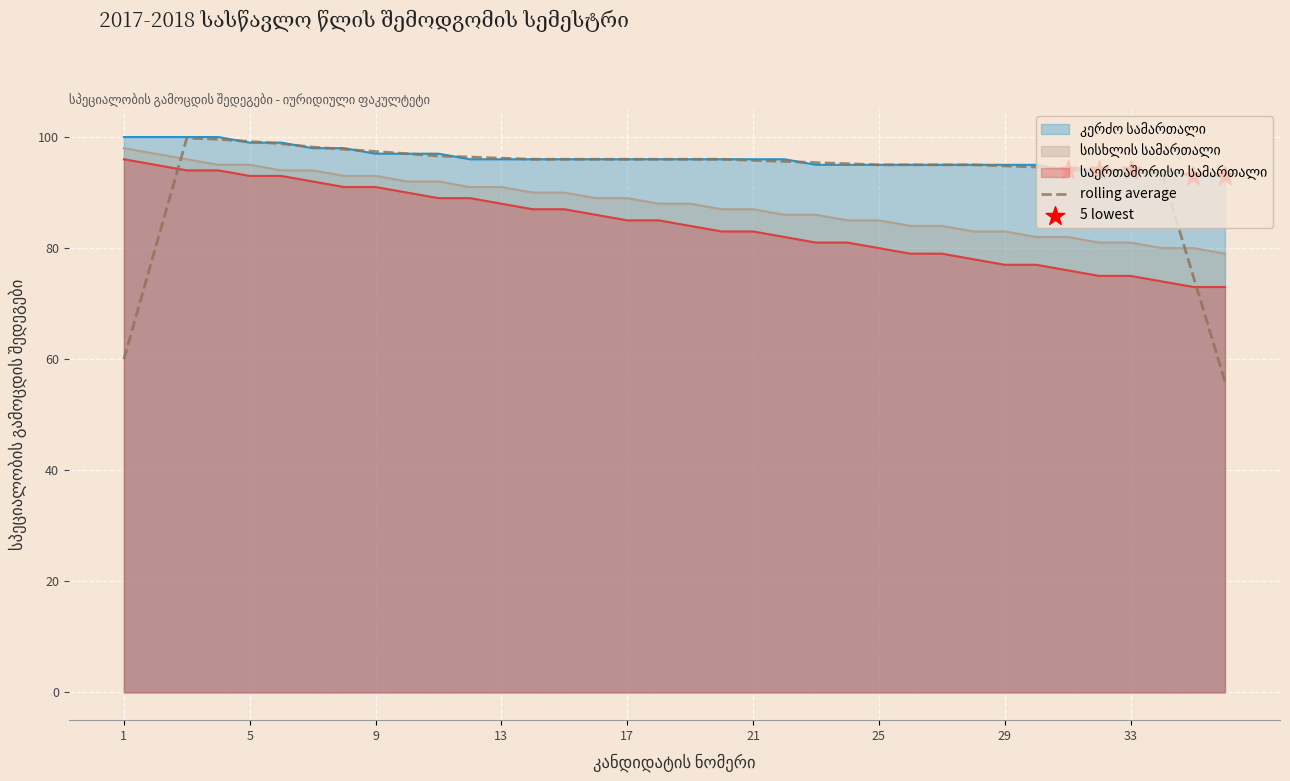

At which category is the sum across all series the highest?

1